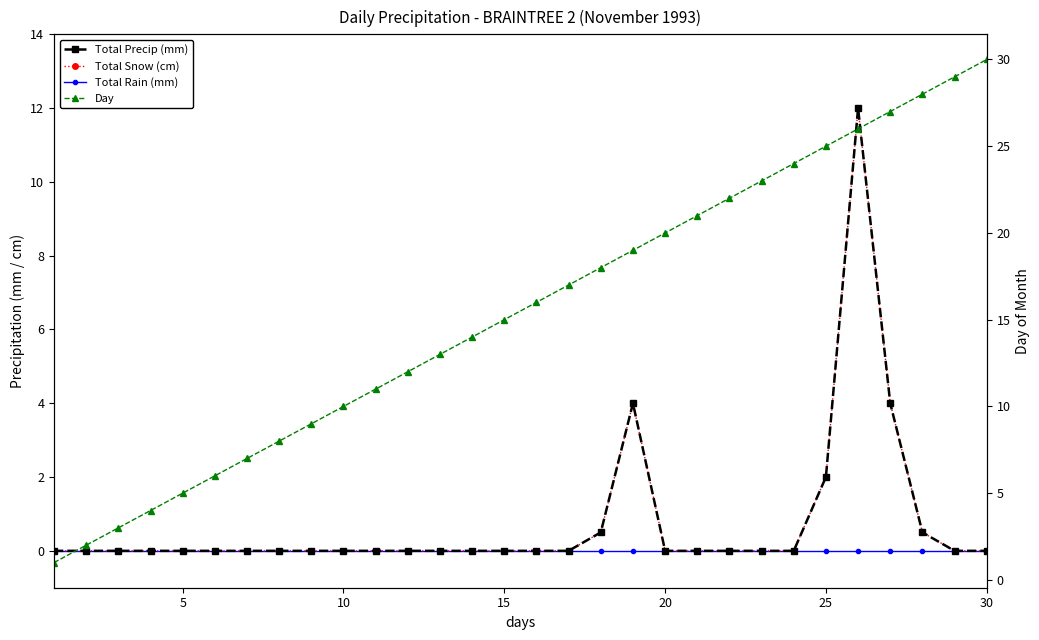

Reading left to right, what are all the values shown in this chart?

Total Precip (mm): 0.0	0.0	0.0	0.0	0.0	0.0	0.0	0.0	0.0	0.0	0.0	0.0	0.0	0.0	0.0	0.0	0.0	0.5	4.0	0.0	0.0	0.0	0.0	0.0	2.0	12.0	4.0	0.5	0.0	0.0
Total Snow (cm): 0.0	0.0	0.0	0.0	0.0	0.0	0.0	0.0	0.0	0.0	0.0	0.0	0.0	0.0	0.0	0.0	0.0	0.5	4.0	0.0	0.0	0.0	0.0	0.0	2.0	12.0	4.0	0.5	0.0	0.0
Total Rain (mm): 0.0	0.0	0.0	0.0	0.0	0.0	0.0	0.0	0.0	0.0	0.0	0.0	0.0	0.0	0.0	0.0	0.0	0.0	0.0	0.0	0.0	0.0	0.0	0.0	0.0	0.0	0.0	0.0	0.0	0.0
Day: 1.0	2.0	3.0	4.0	5.0	6.0	7.0	8.0	9.0	10.0	11.0	12.0	13.0	14.0	15.0	16.0	17.0	18.0	19.0	20.0	21.0	22.0	23.0	24.0	25.0	26.0	27.0	28.0	29.0	30.0